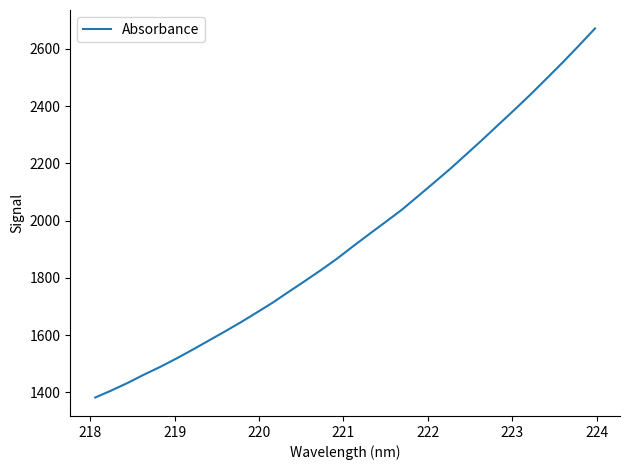

What is the maximum value shown in the chart?

2670.9